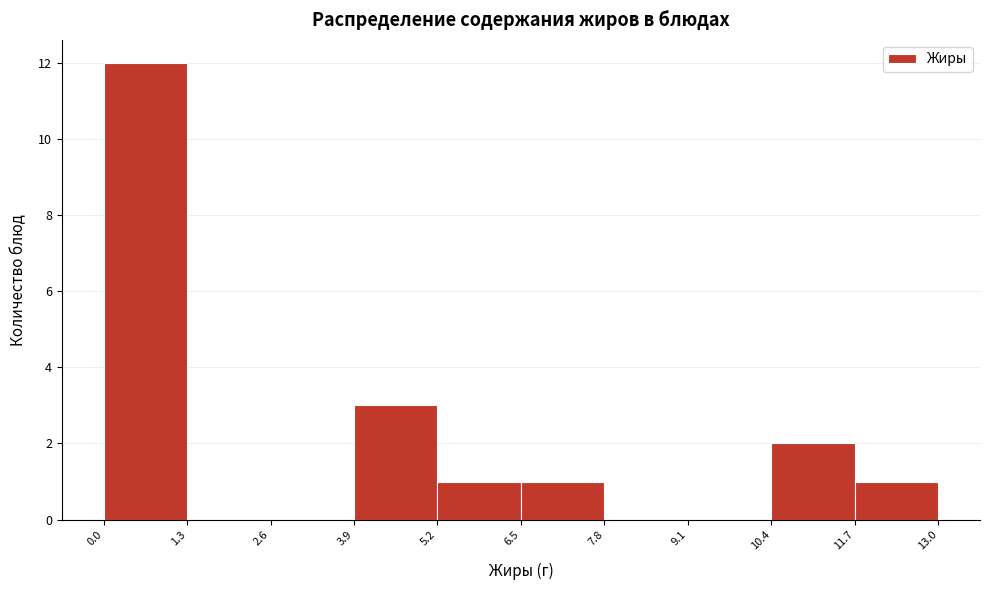

What is the height of the bar covering 10.4 to 11.7 on the x-axis? The values are not printed on the chart, so give them approximately, as read against the axis.

2